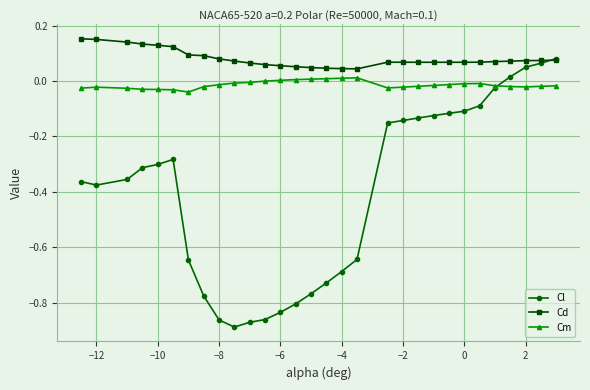

Count the number of data series in this chart.

3